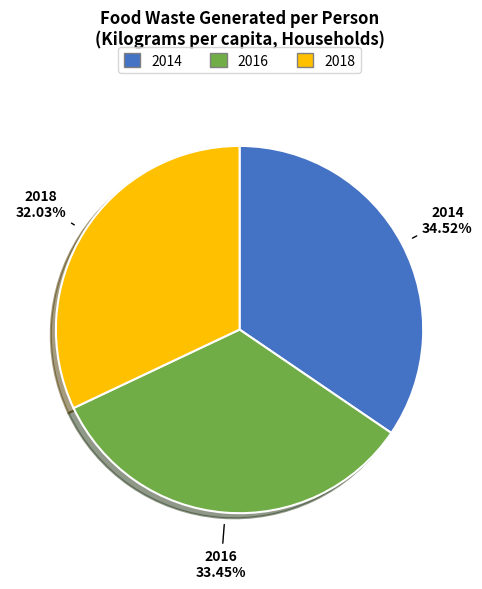

Between 2018 and 2016, which is larger?

2016